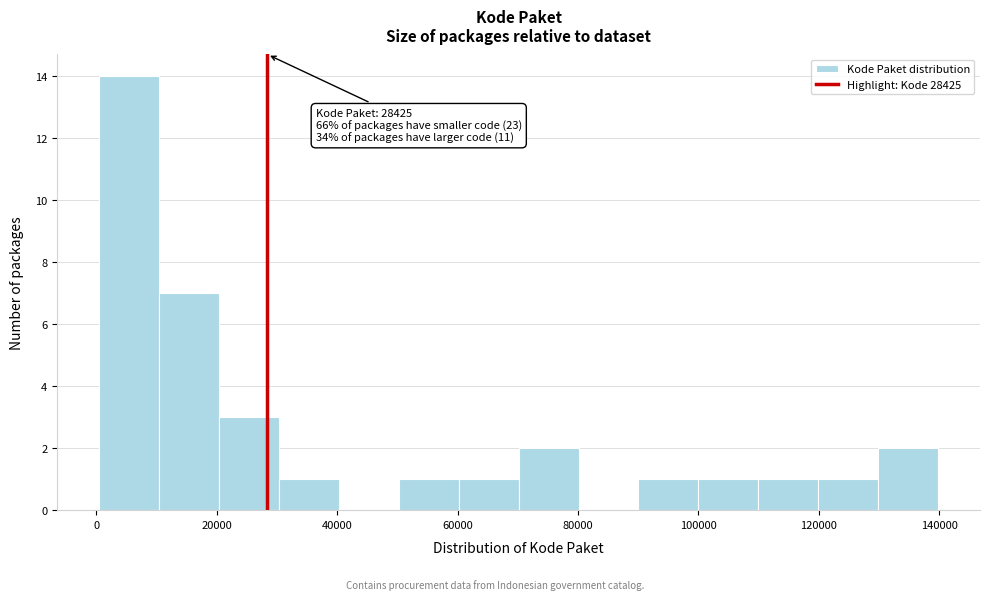

Over which range of the x-axis is the bar tallest?

0 to 10000